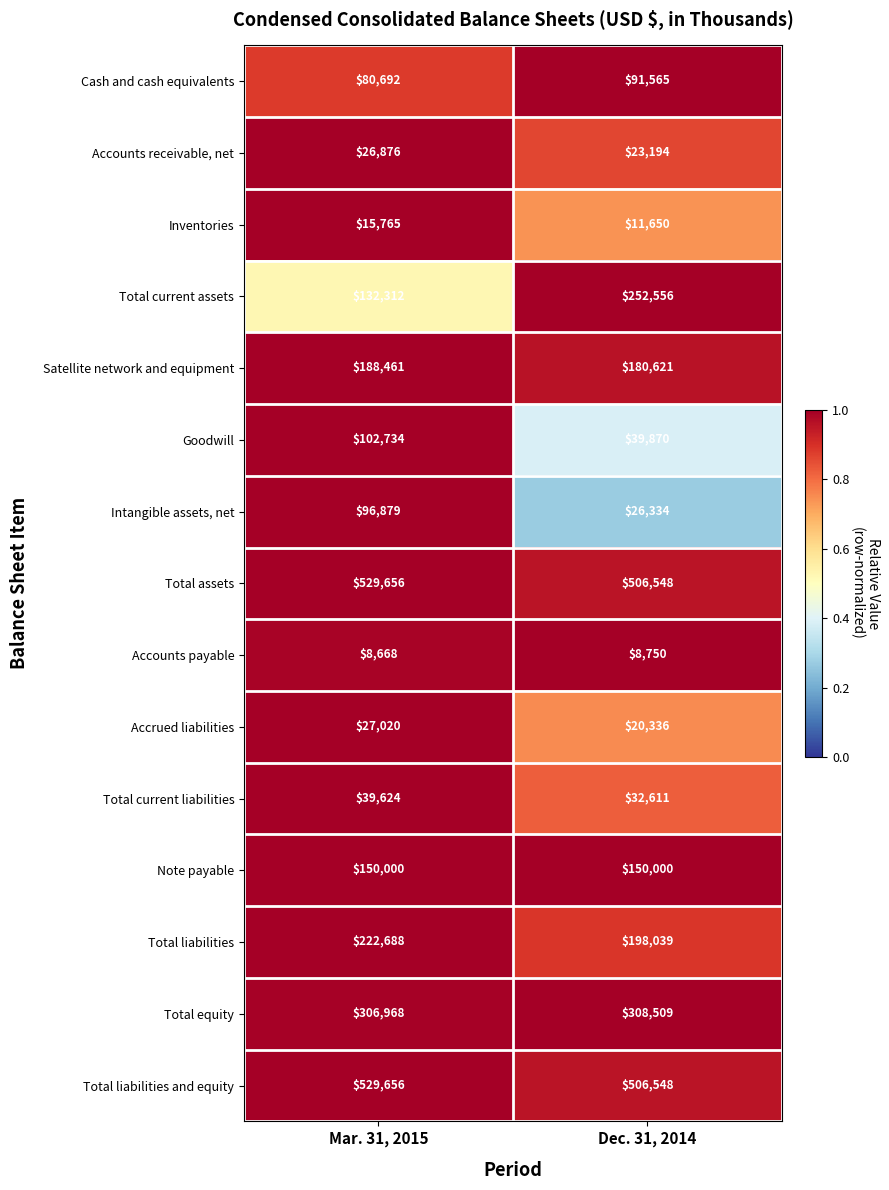

The value of Cash and cash equivalents at Mar. 31, 2015 is 80692. True or false?

True